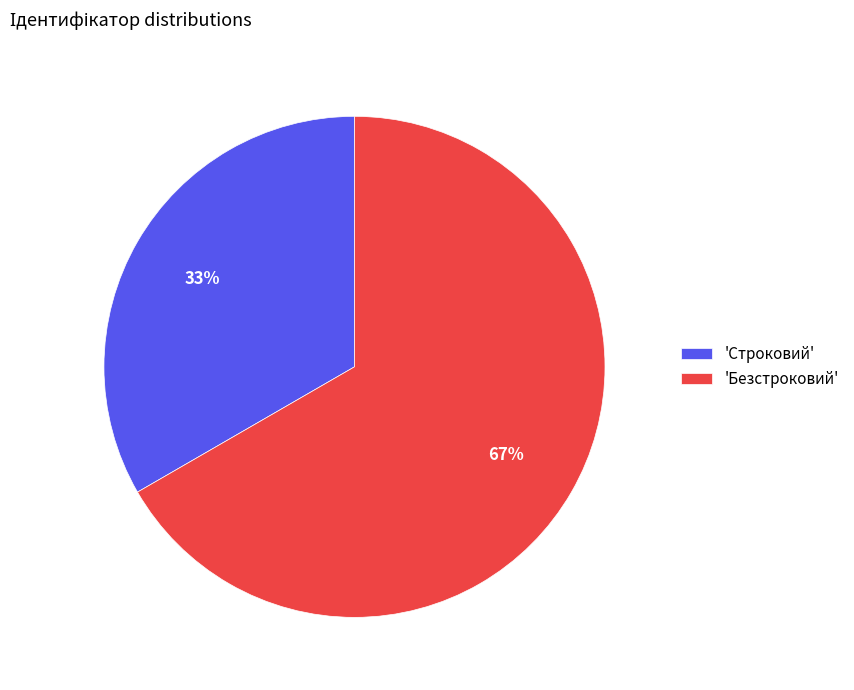

How many slices are in this pie chart?

2